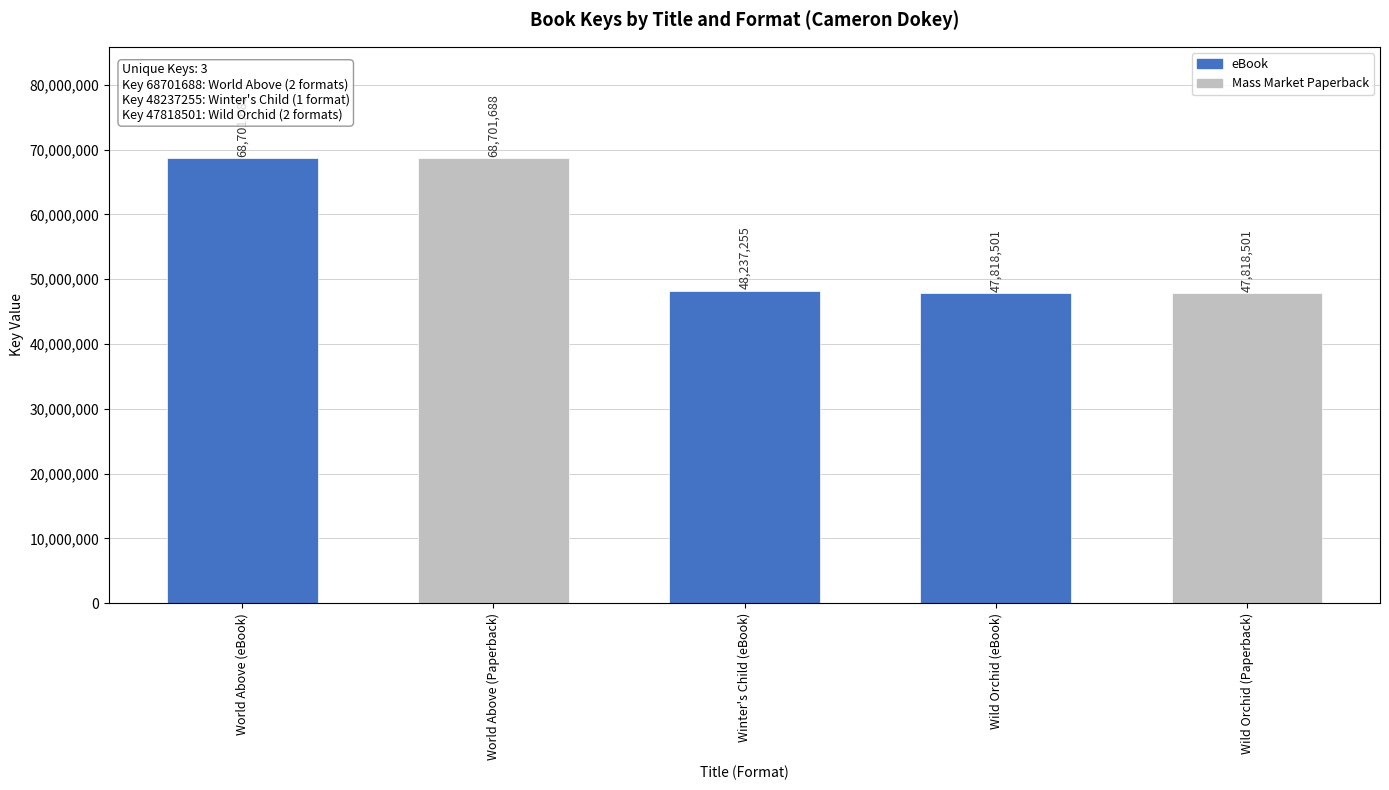

What is the minimum value shown in the chart?

47818501